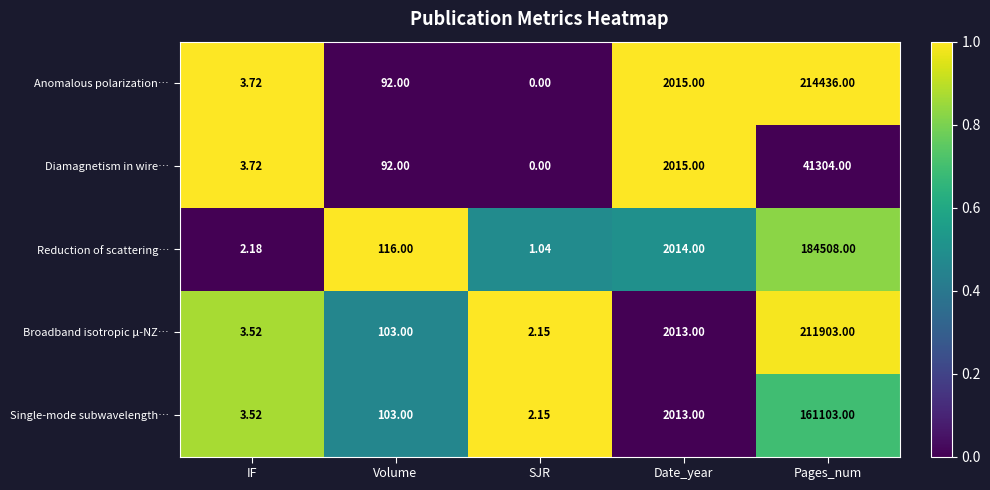

What is the difference between the highest and lowest values at Pages_num?

173132.0